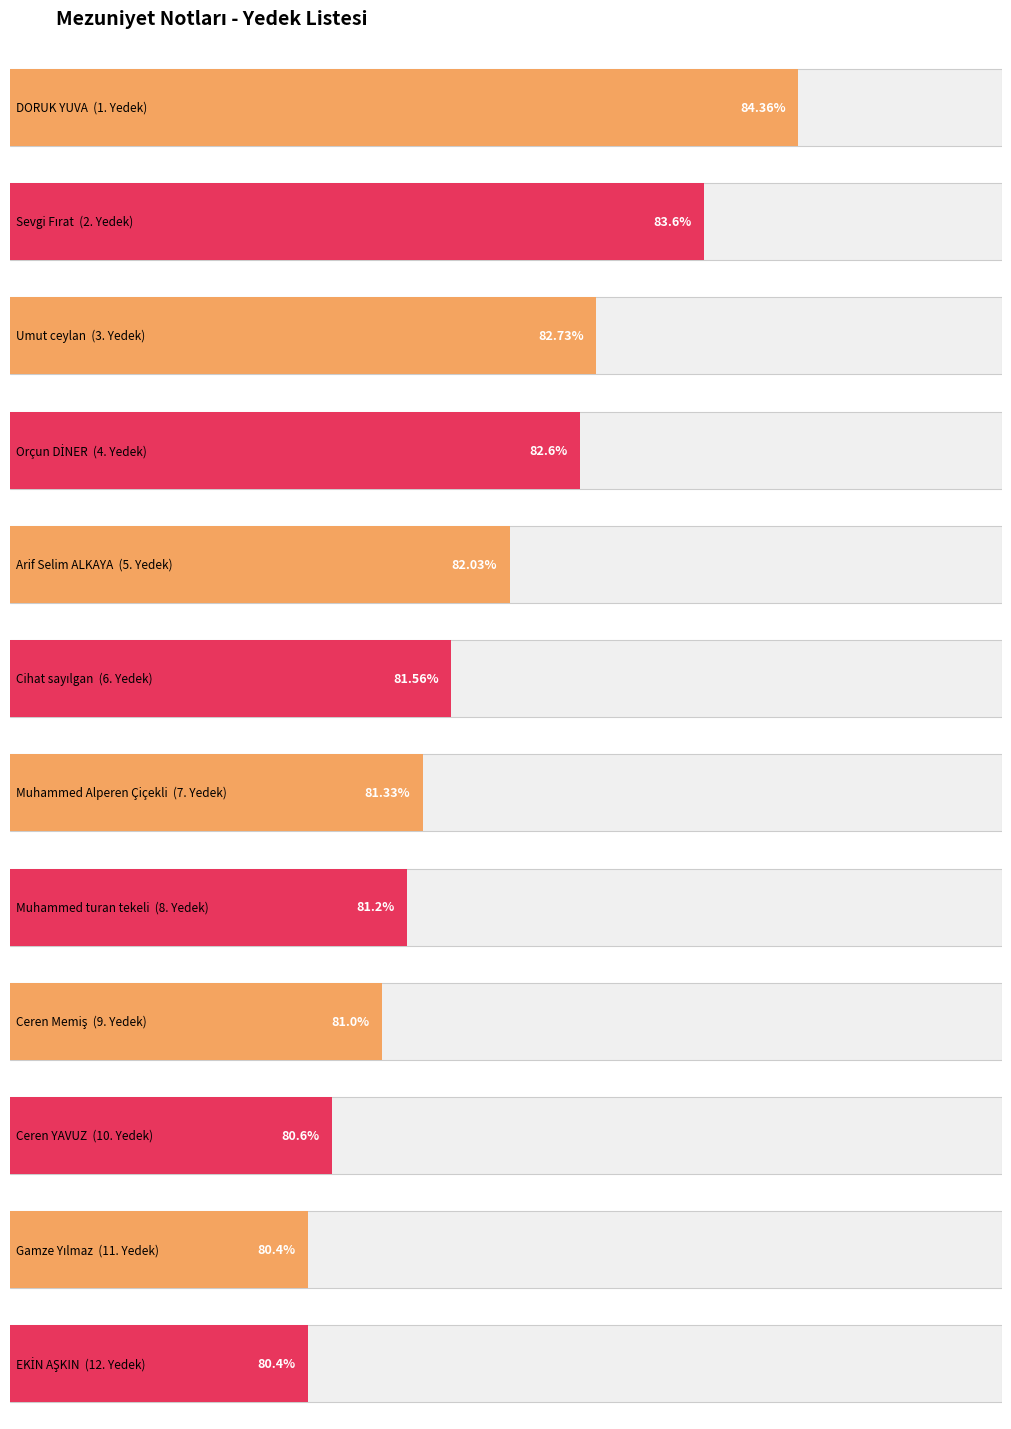

Does the chart contain stacked bars?

No